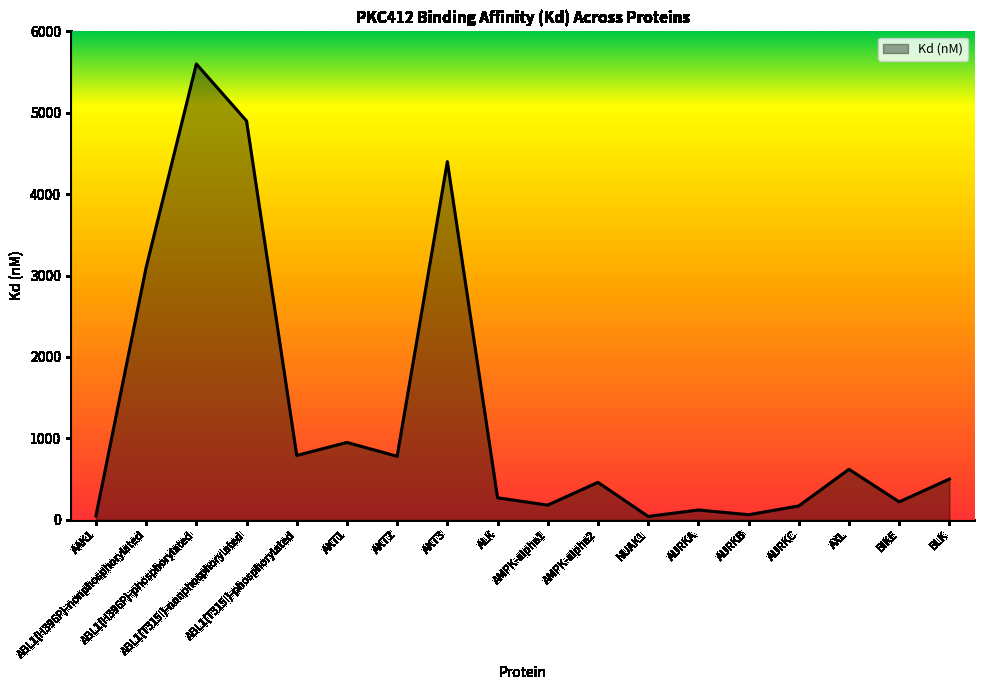

What is the difference between the maximum and minimum values?

5559